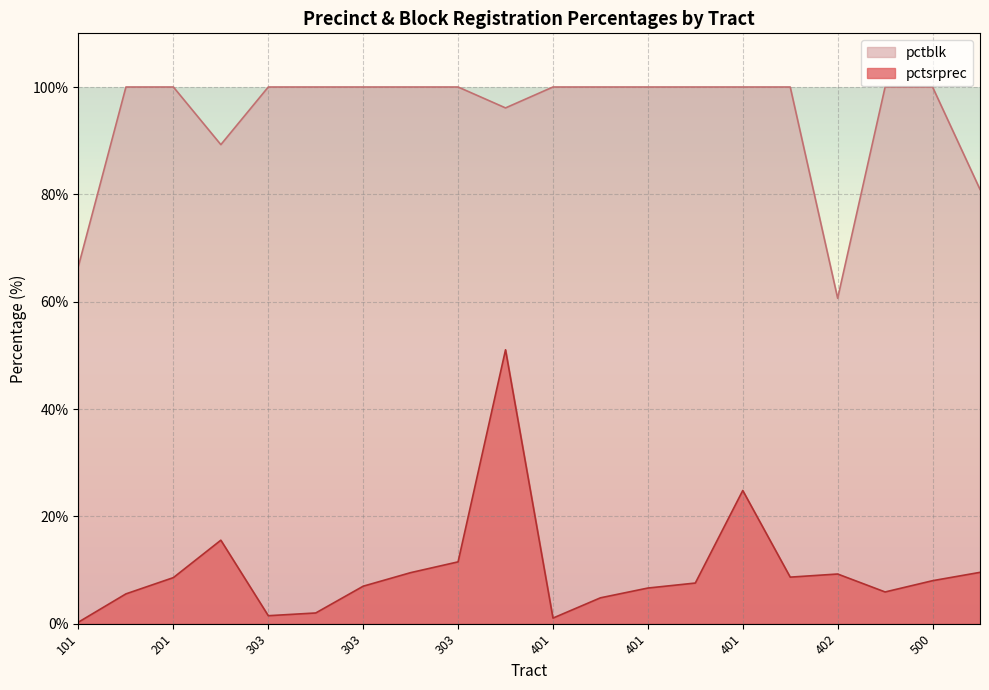

True or false: pctblk and pctsrprec intersect in this chart.

False